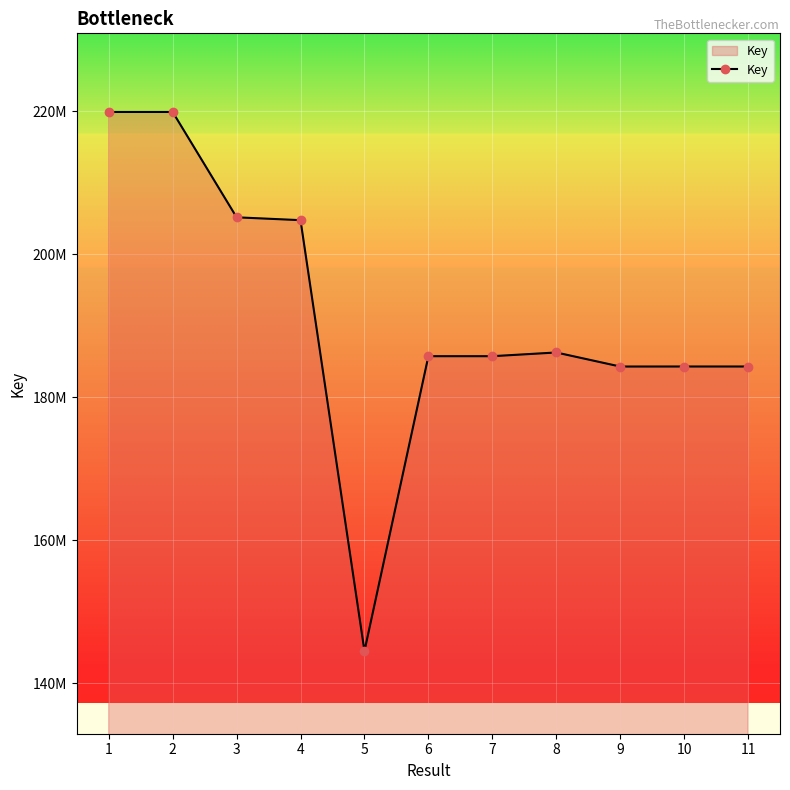

Is this an area chart (filled region under the line)?

Yes